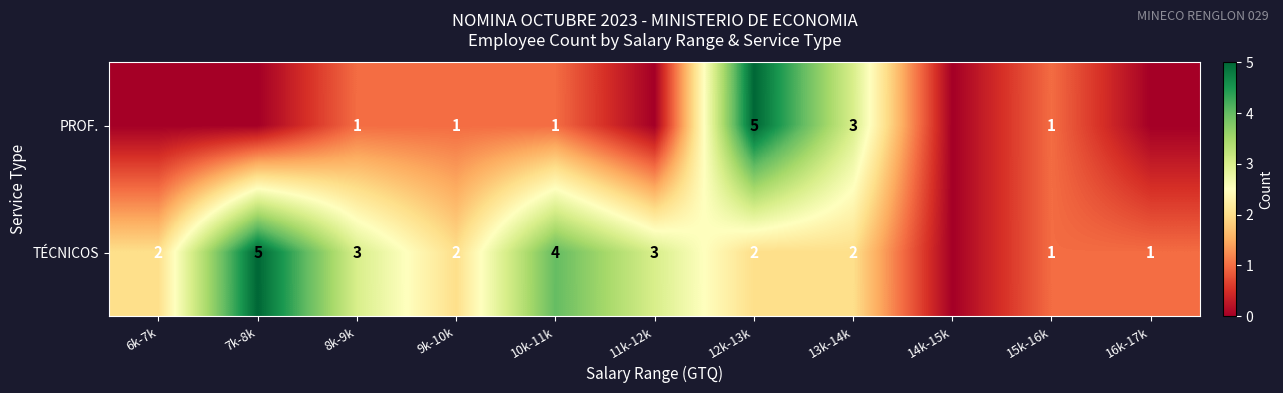

What is the spread (max minus min) of values at 13k-14k?

1